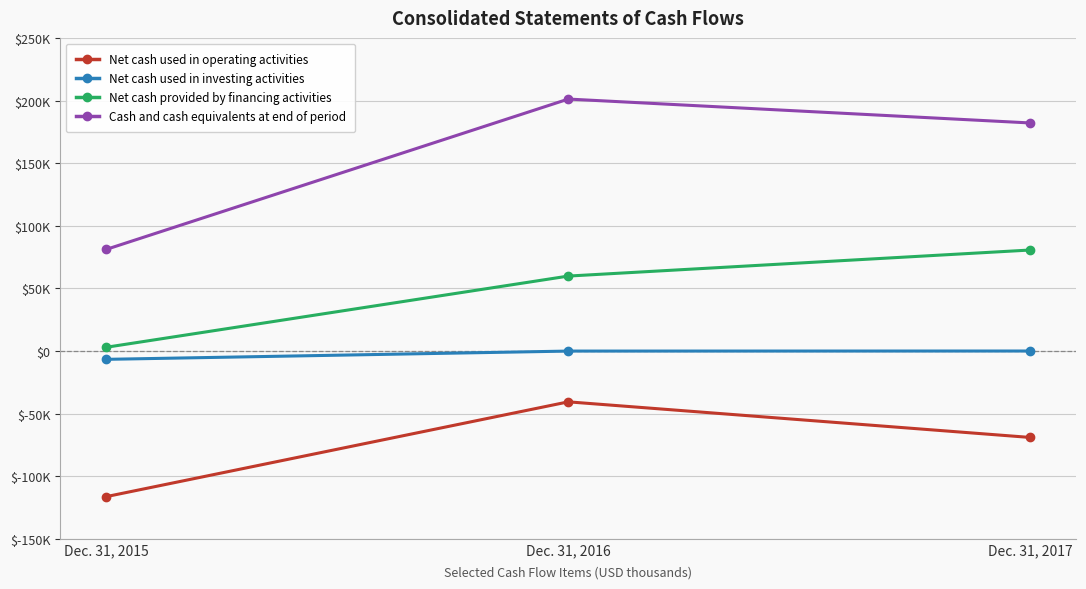

Which series has the largest range (max minus min)?

Cash and cash equivalents at end of period